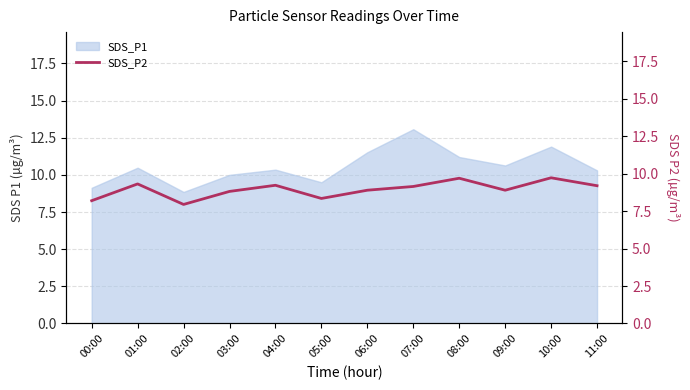

What position from the left is 09:00?

10